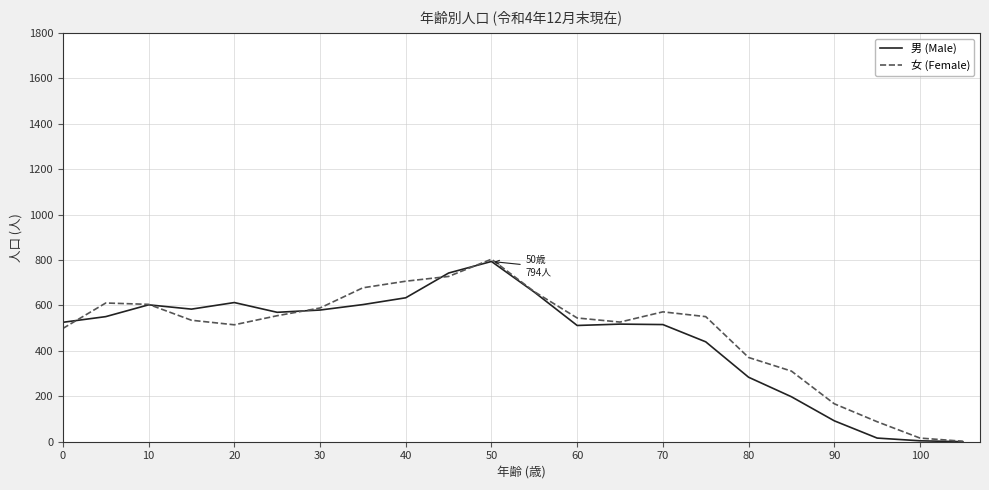

What is the maximum value for 男 (Male)?

794